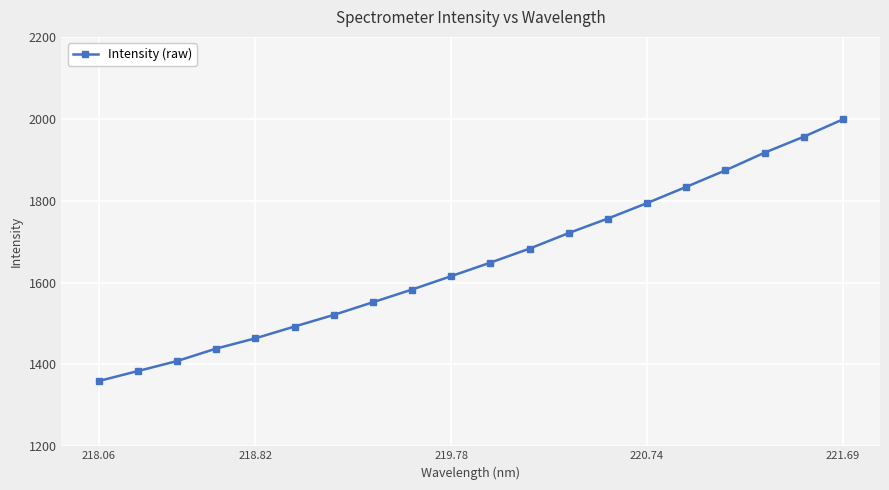

What is the greatest value displayed?

1998.4